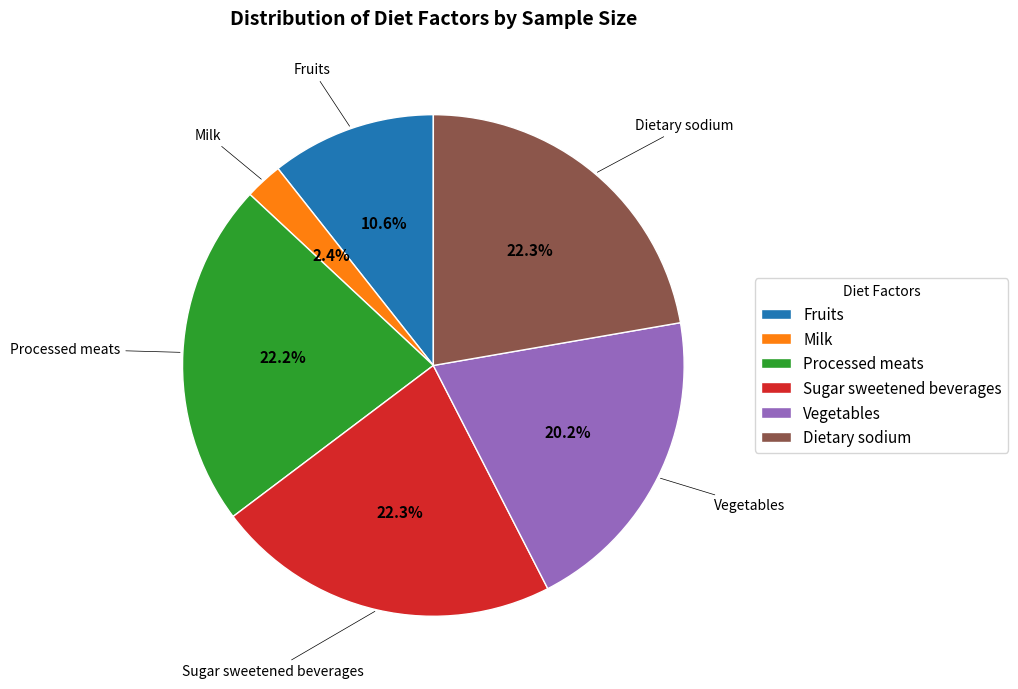

Approximately how many times larger is the value at Processed meats compared to Milk?

9.2